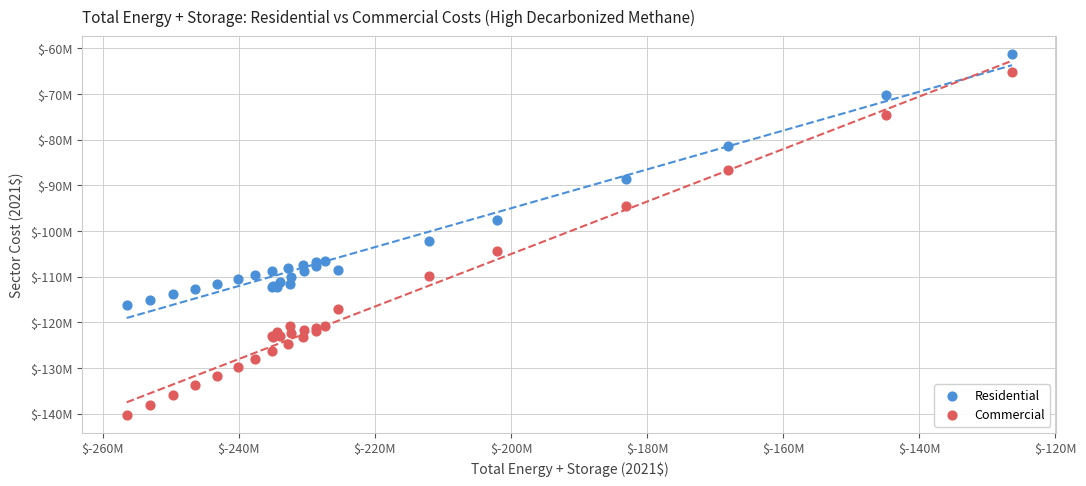

Which series reaches the maximum Y coordinate?

Residential